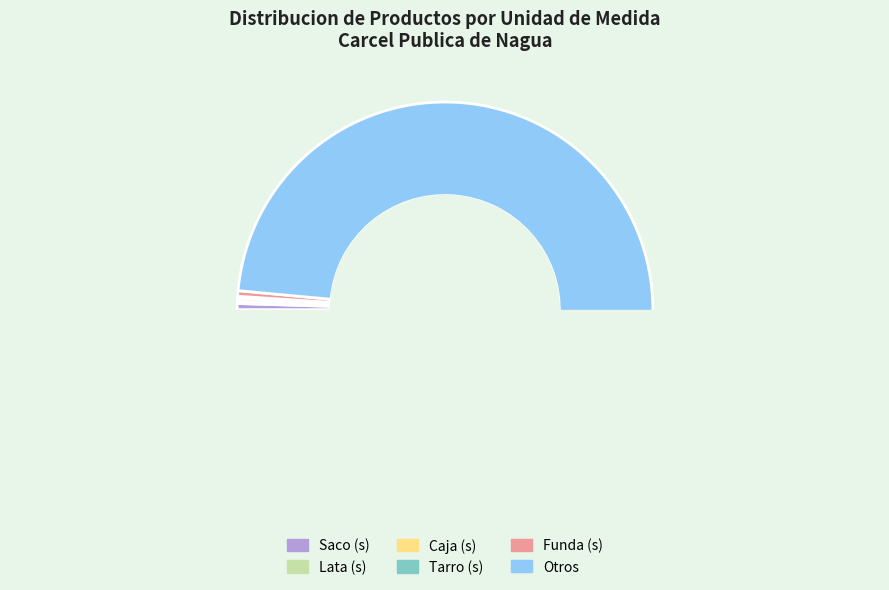

The Saco (s) slice represents 8% of the pie. True or false?

False